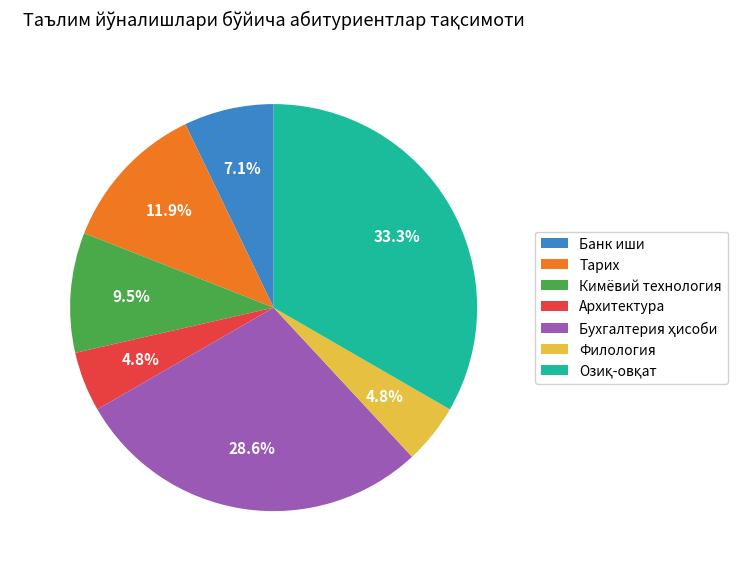

What percentage do Архитектура and Тарих together represent?

16.7%